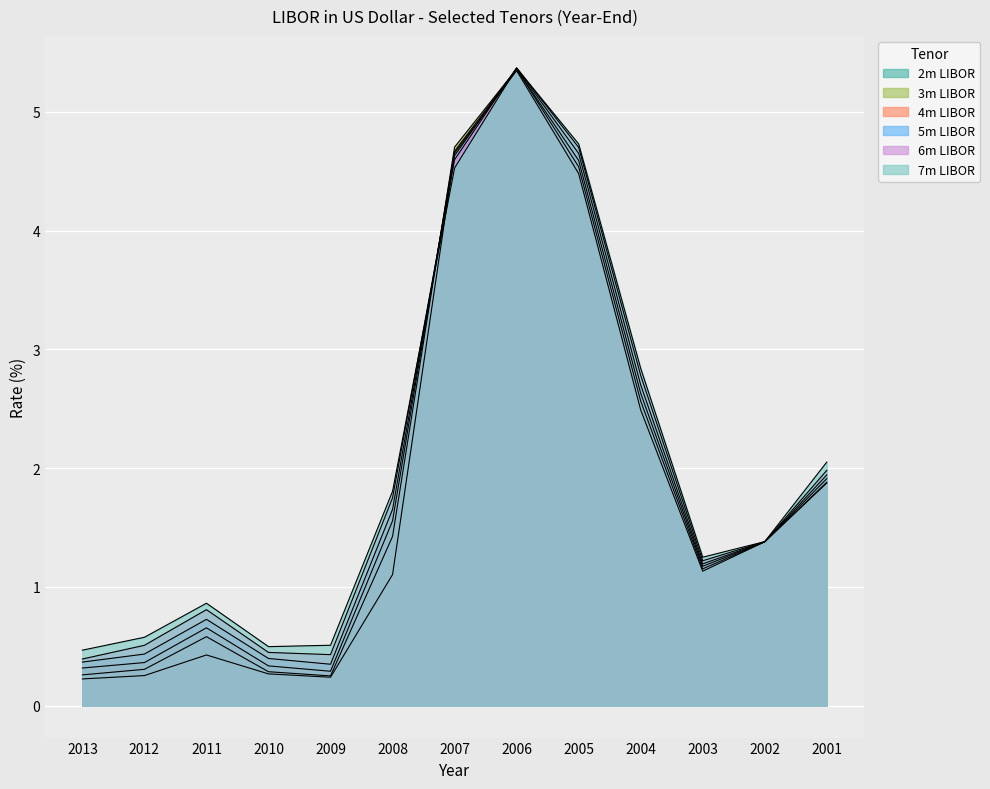

True or false: 3m LIBOR has a value of 1.7 at 2005.

False